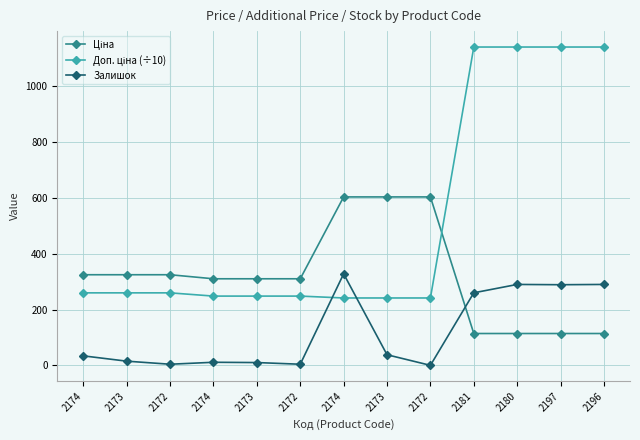

Which has a higher value, 2197 or 2172?

2172